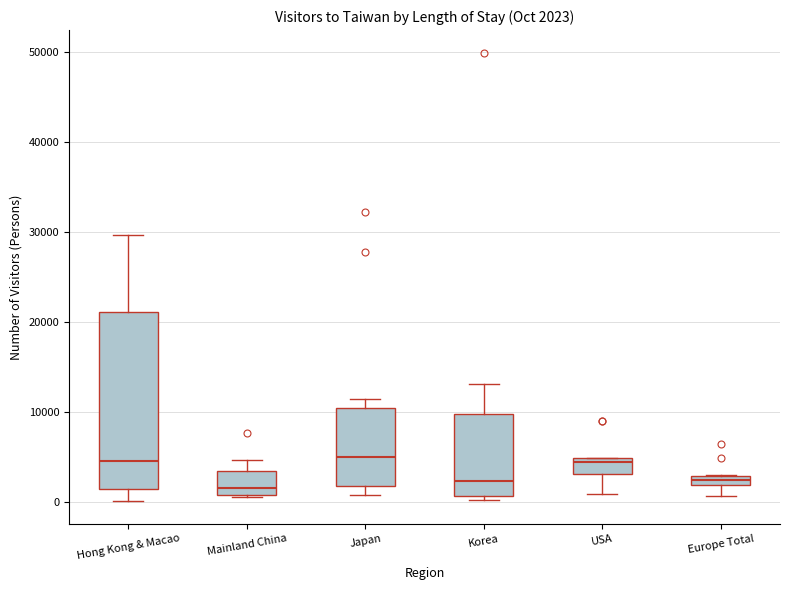

Comparing the boxes themselves (not the whiskers), which one is the tallest?

Hong Kong & Macao